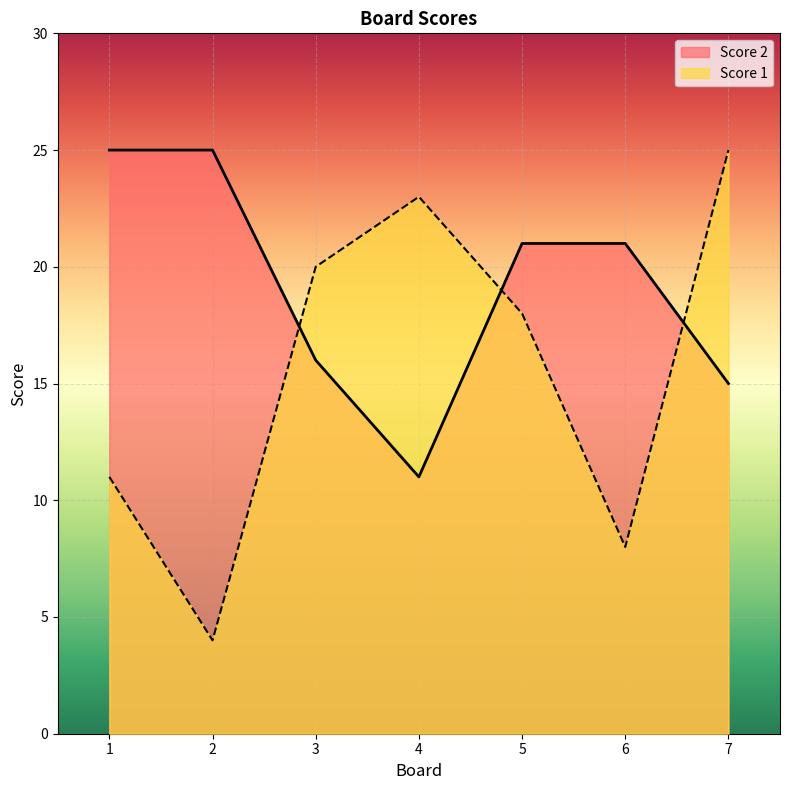

List the series in order of their overall mean, highest first.

Score 2, Score 1